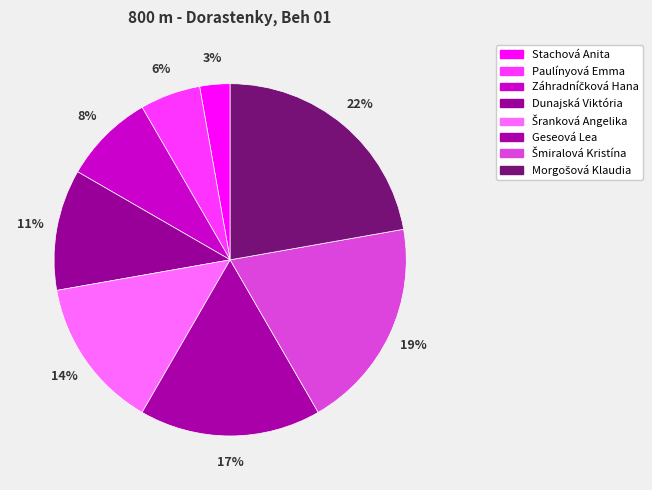

To the nearest percent, what is the combined percentage of Šmiralová Kristína and Dunajská Viktória?

31%